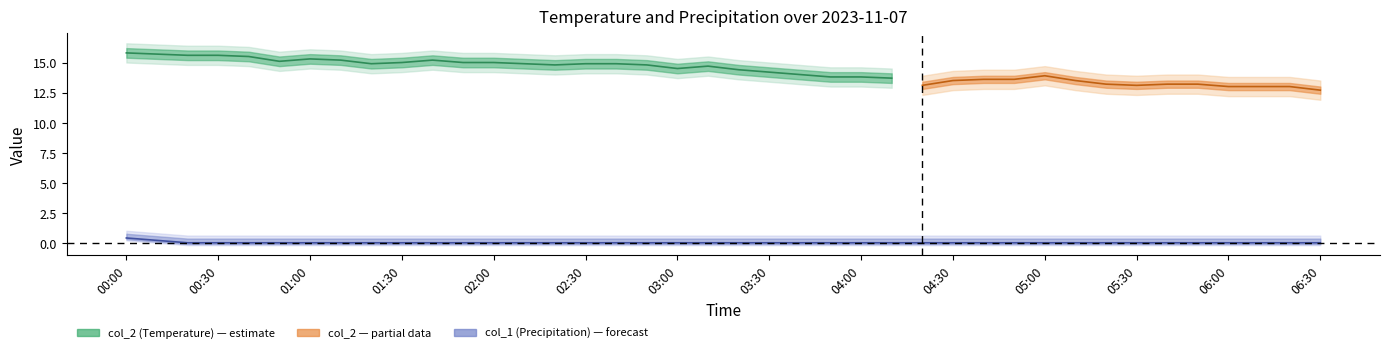

True or false: the data shows 0.0 at 03:00.

True